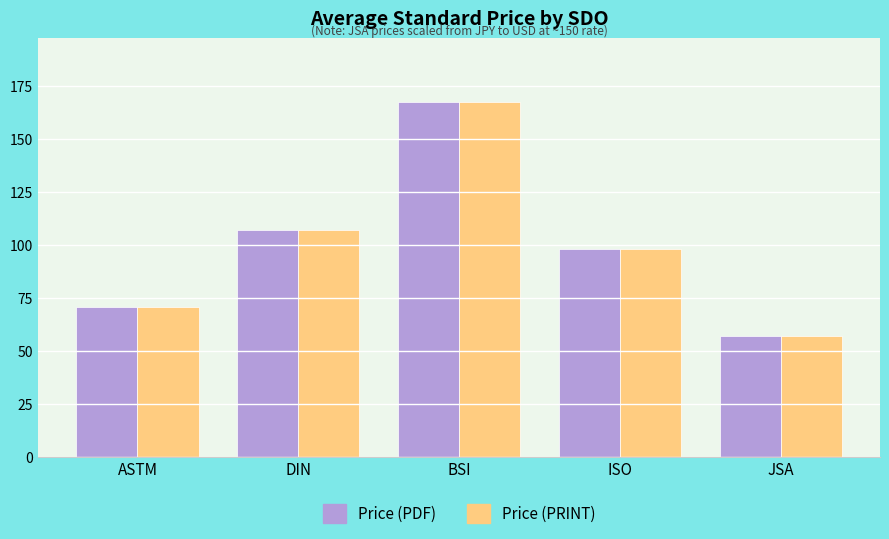

List the labels in order of Price (PDF) value, smallest first.

JSA, ASTM, ISO, DIN, BSI